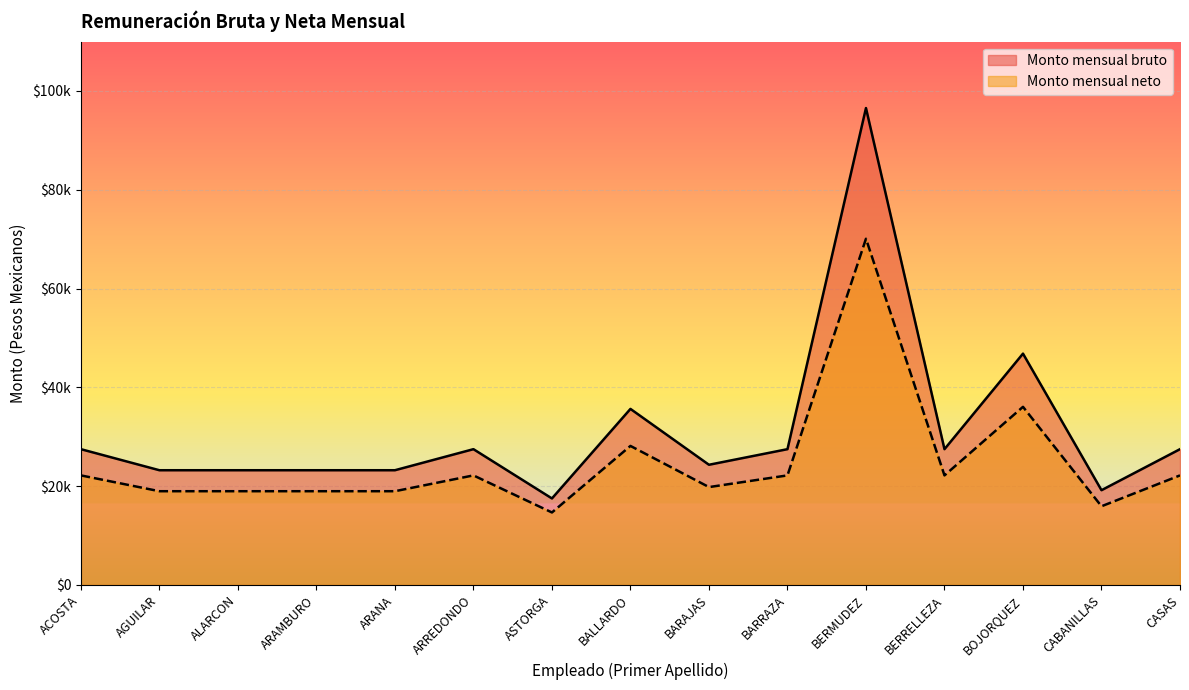

The value of Monto mensual bruto at AGUILAR is 23220.0. True or false?

True